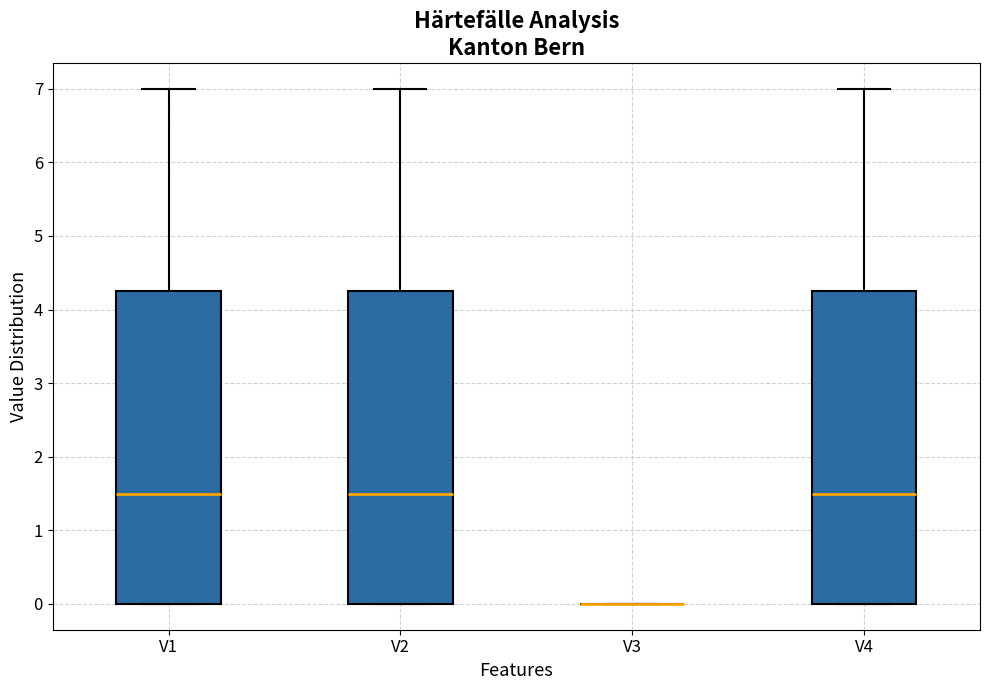

Reading left to right, transcribe this box plot: for each box, give where its median line is, the range the box spans, and where its two whiskers end, as read against the y-axis. The values are not printed on the chart, so give them approximately, as read against the axis.

V1: median 1.5, box 0.0 to 4.3, whiskers 0.0 to 7.0
V2: median 1.5, box 0.0 to 4.3, whiskers 0.0 to 7.0
V3: box collapsed to a line at 0.0, whiskers 0.0 to 0.0
V4: median 1.5, box 0.0 to 4.3, whiskers 0.0 to 7.0